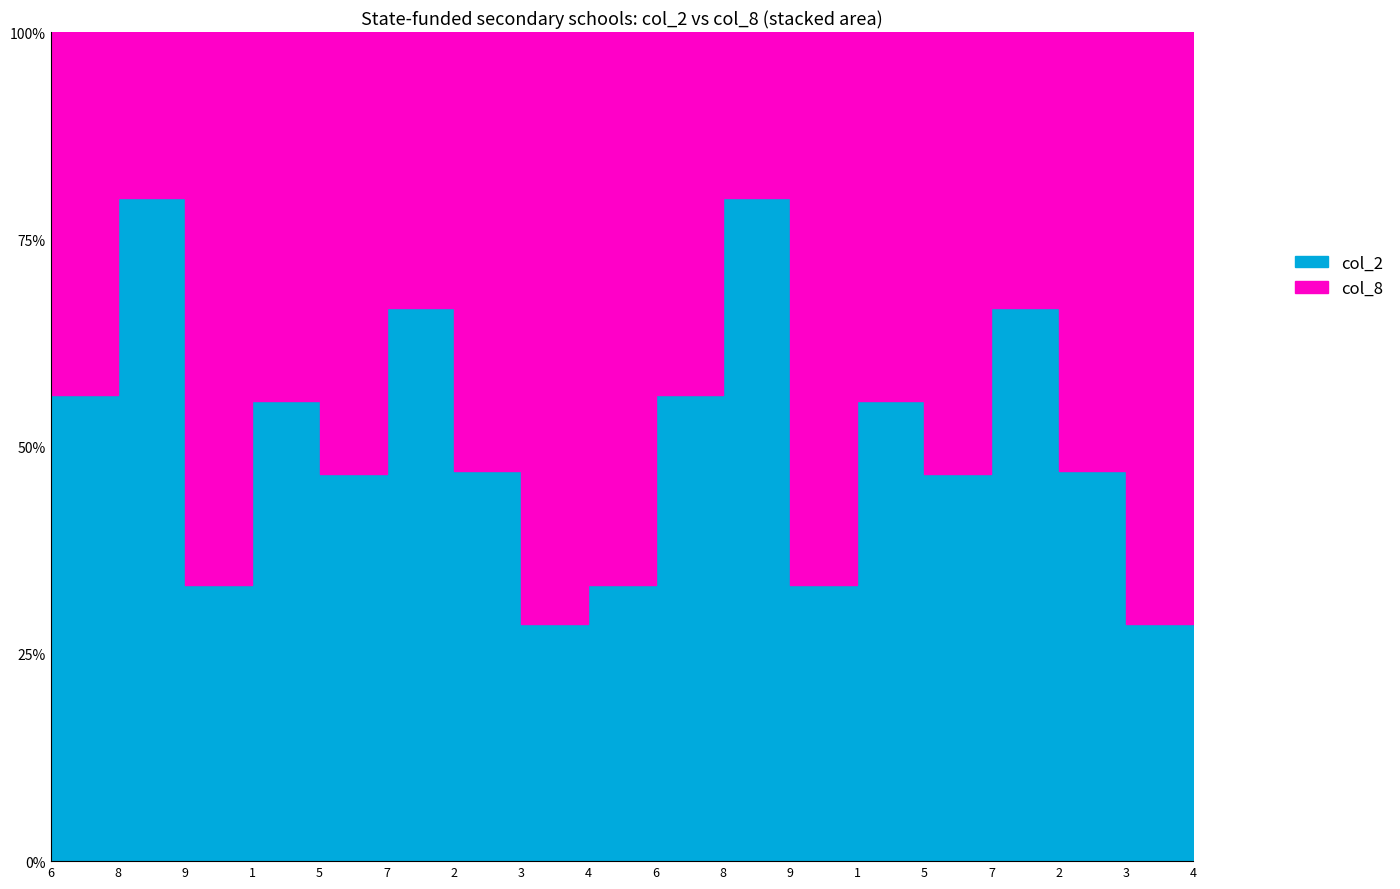

Is it true that col_8 equals 7 at 5?

True